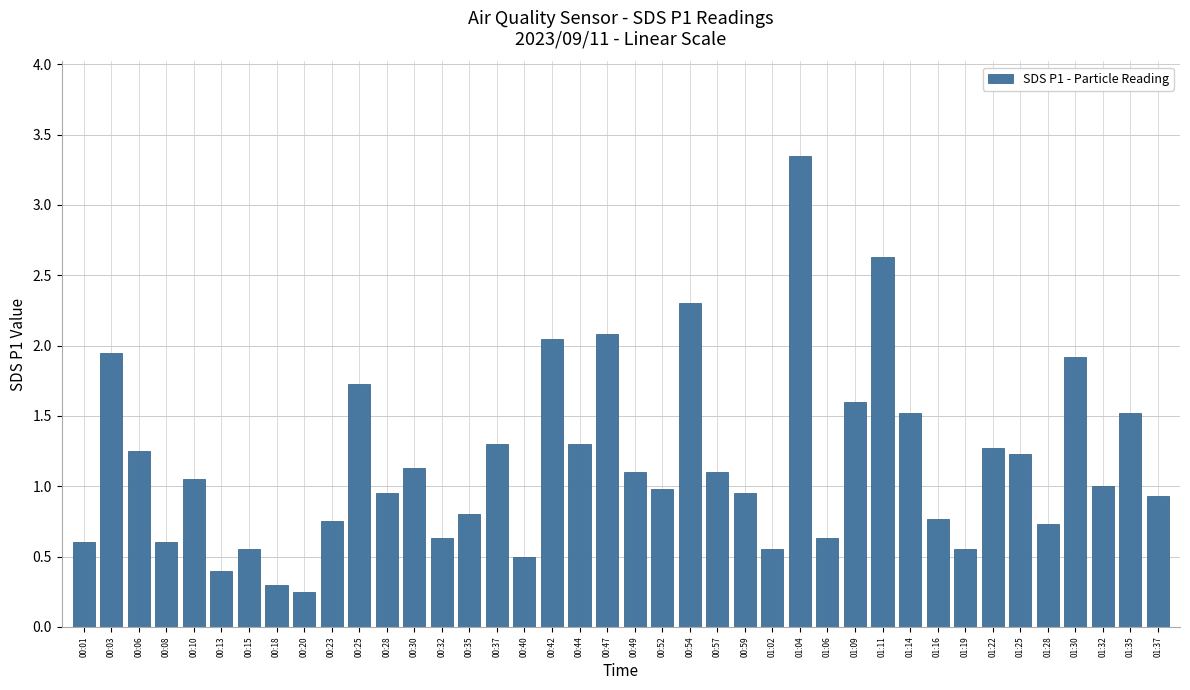

Which label corresponds to the largest value in the chart?

01:04